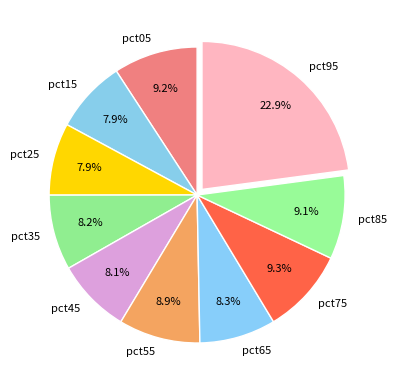

To the nearest percent, what percentage of the pie is pct25?

8%